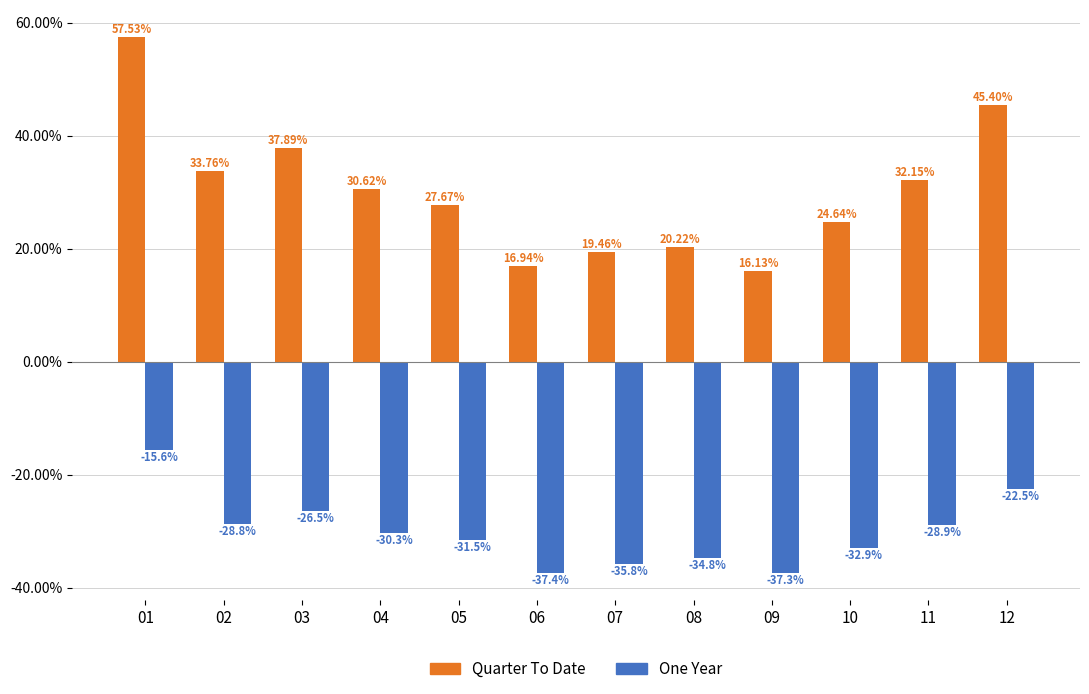

Which category has the lowest value in the One Year series?

06